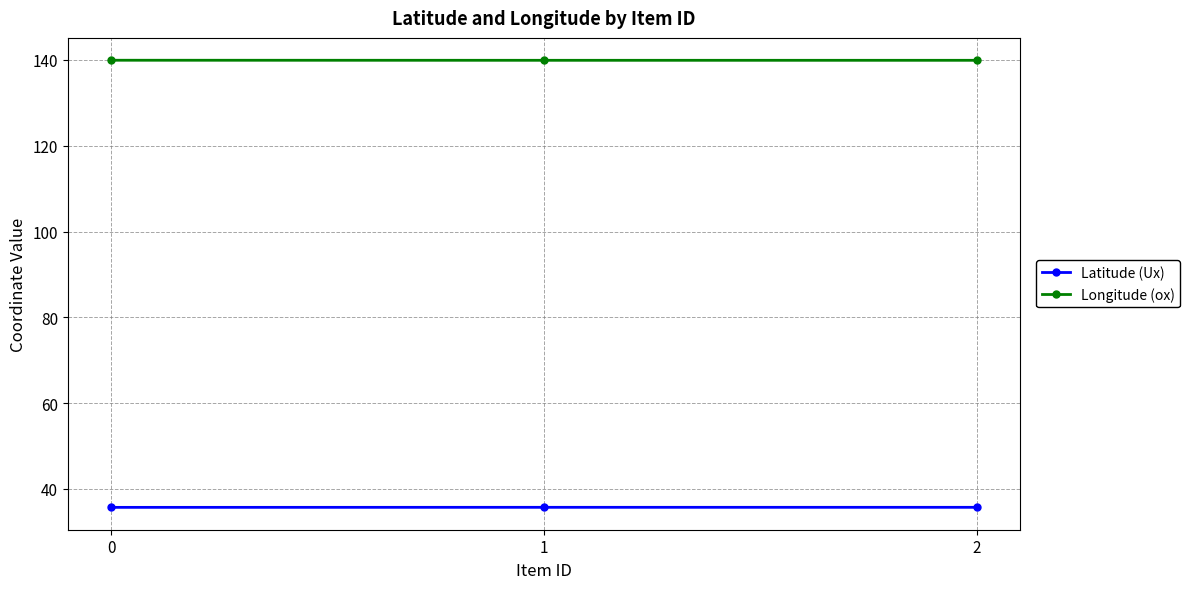

What is the total value across all series at 1?

175.6